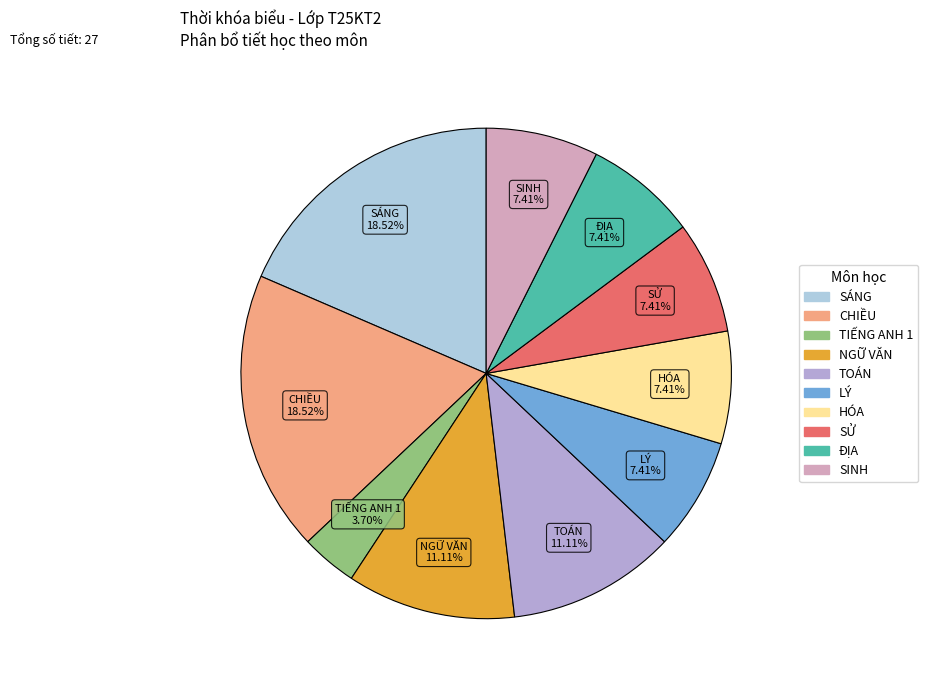

Is there any slice that represents more than half of the pie?

No